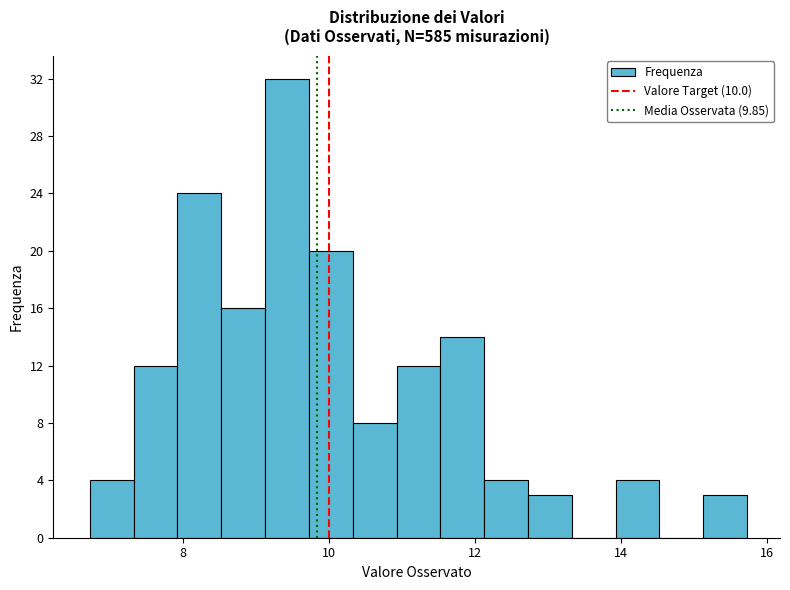

Read against the x-axis, roughly where is the centre of the tallest bar?

9.4